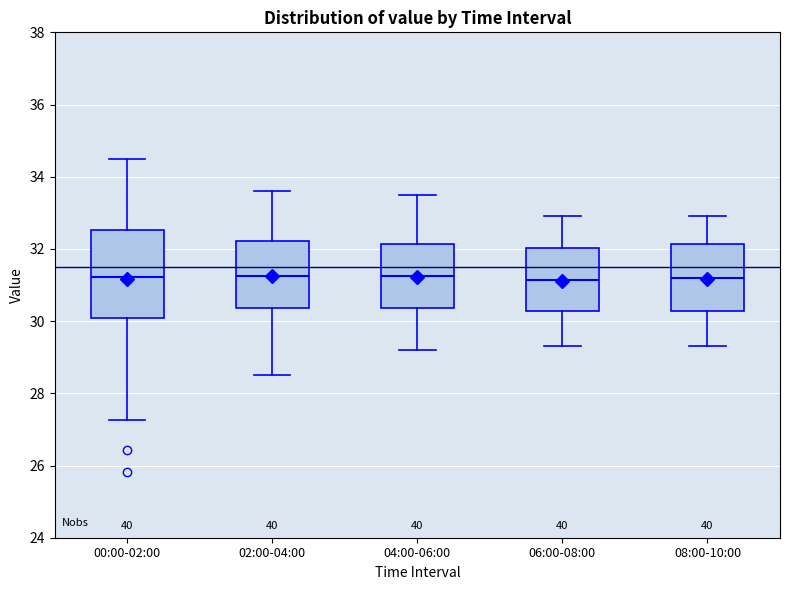

Comparing the boxes themselves (not the whiskers), which one is the tallest?

00:00-02:00